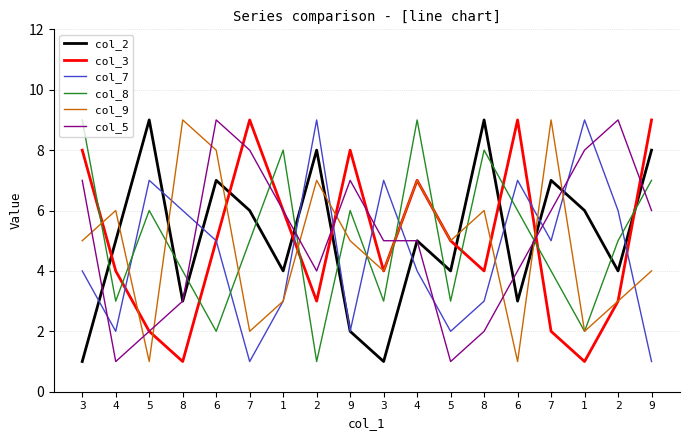

Reading left to right, extract all data points from this chart.

col_2: 3=1	4=5	5=9	8=3	6=7	7=6	1=4	2=8	9=2	3=1	4=5	5=4	8=9	6=3	7=7	1=6	2=4	9=8
col_3: 3=8	4=4	5=2	8=1	6=5	7=9	1=6	2=3	9=8	3=4	4=7	5=5	8=4	6=9	7=2	1=1	2=3	9=9
col_7: 3=4	4=2	5=7	8=6	6=5	7=1	1=3	2=9	9=2	3=7	4=4	5=2	8=3	6=7	7=5	1=9	2=6	9=1
col_8: 3=9	4=3	5=6	8=4	6=2	7=5	1=8	2=1	9=6	3=3	4=9	5=3	8=8	6=6	7=4	1=2	2=5	9=7
col_9: 3=5	4=6	5=1	8=9	6=8	7=2	1=3	2=7	9=5	3=4	4=7	5=5	8=6	6=1	7=9	1=2	2=3	9=4
col_5: 3=7	4=1	5=2	8=3	6=9	7=8	1=6	2=4	9=7	3=5	4=5	5=1	8=2	6=4	7=6	1=8	2=9	9=6